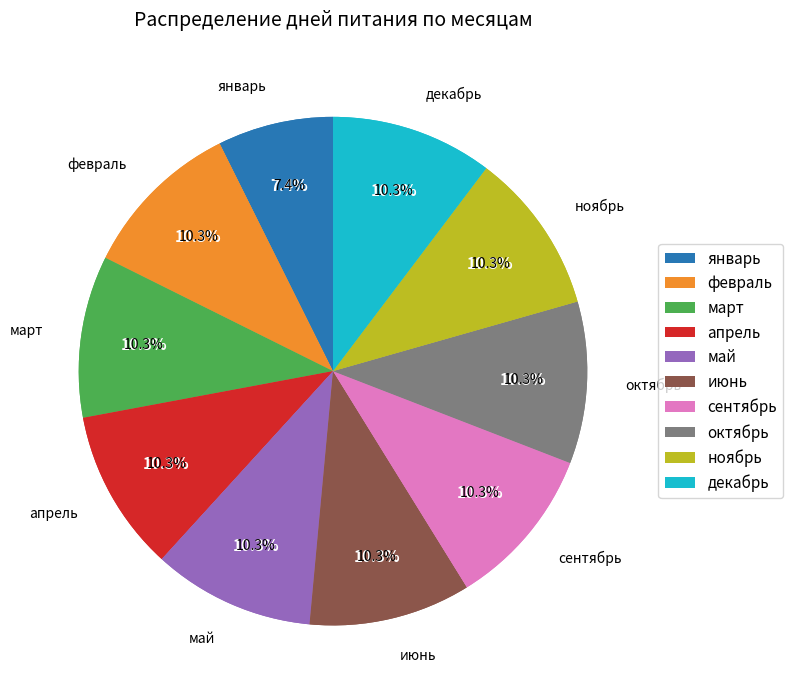

Rank the categories by value from lowest to highest.

январь, февраль, март, апрель, май, июнь, сентябрь, октябрь, ноябрь, декабрь